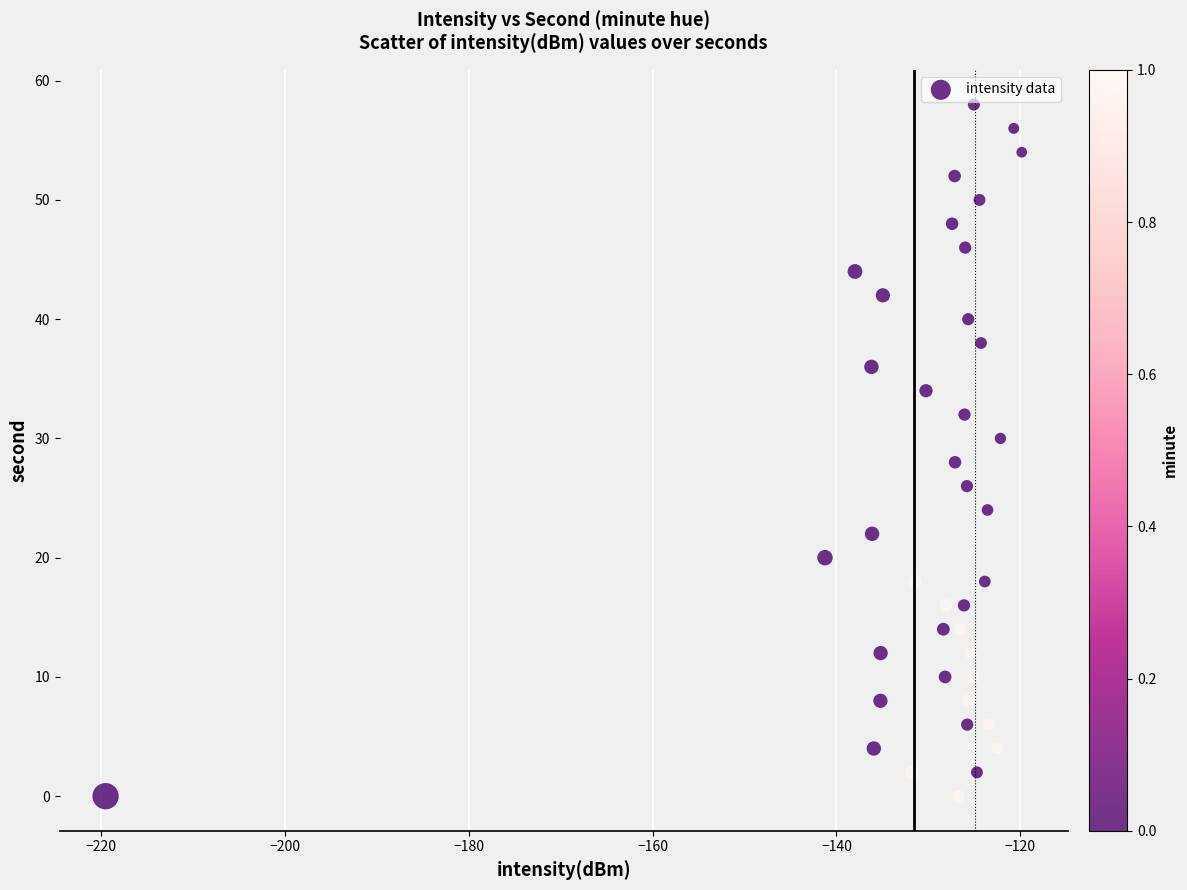

What is the range of Y values (max minus min)?

58